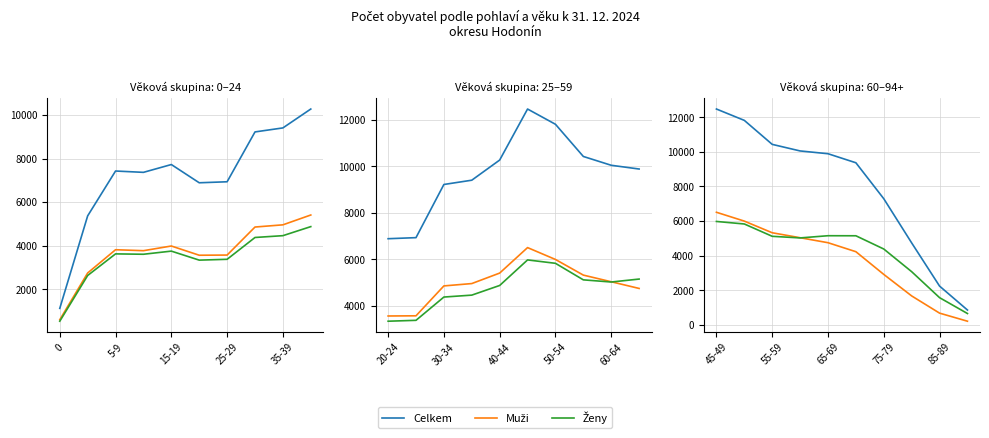

True or false: Ženy has a value of 1564 at 85-89.

True